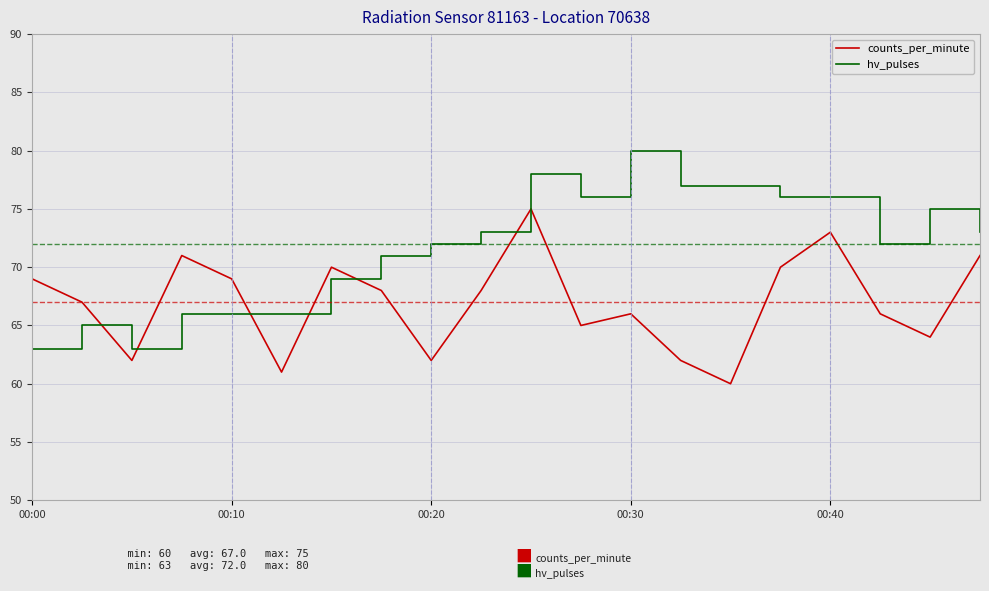

Which series has the largest total across all categories?

hv_pulses